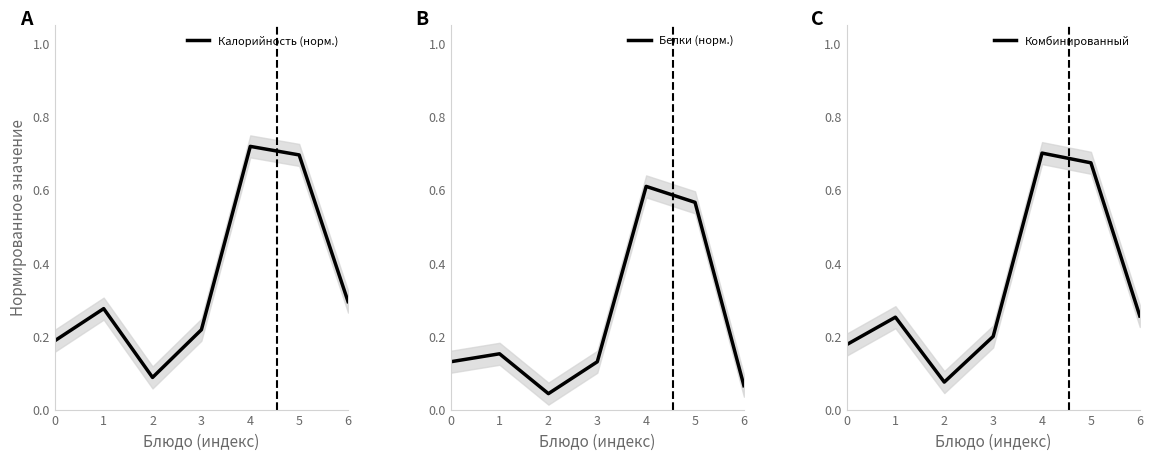

The Белки (норм.) series shows 0.1 at 6. True or false?

True